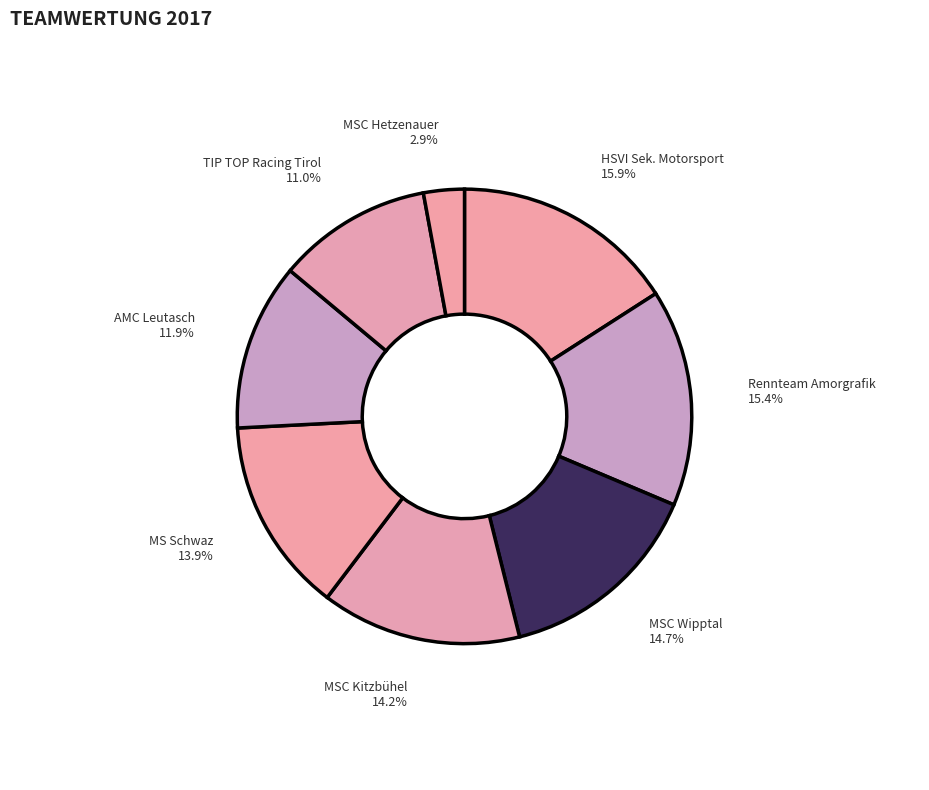

Does AMC Leutasch account for over 50% of the chart?

No